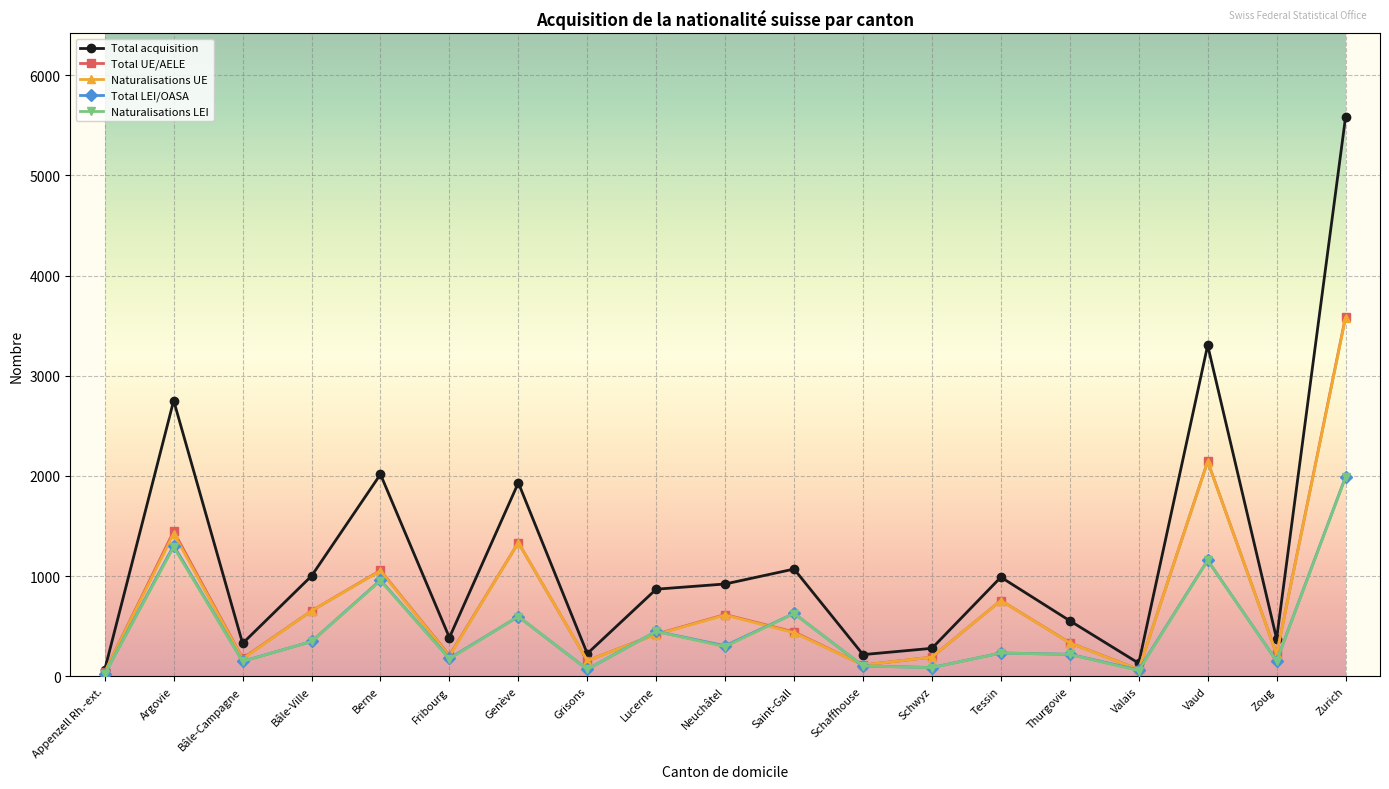

The Total acquisition series shows 462 at Bâle-Ville. True or false?

False